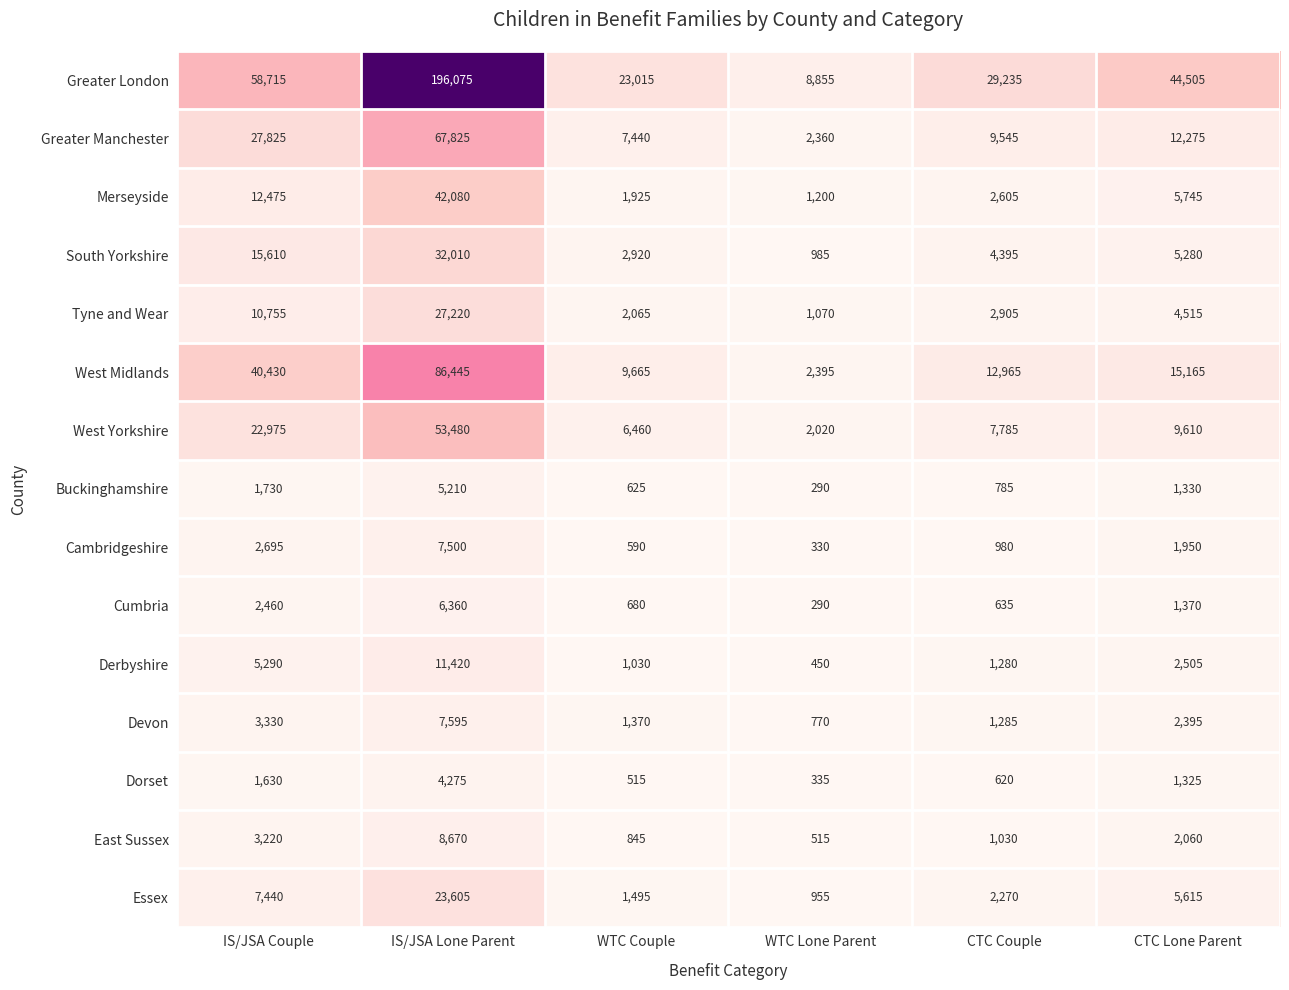

What is the total value across all series at WTC Lone Parent?

22820